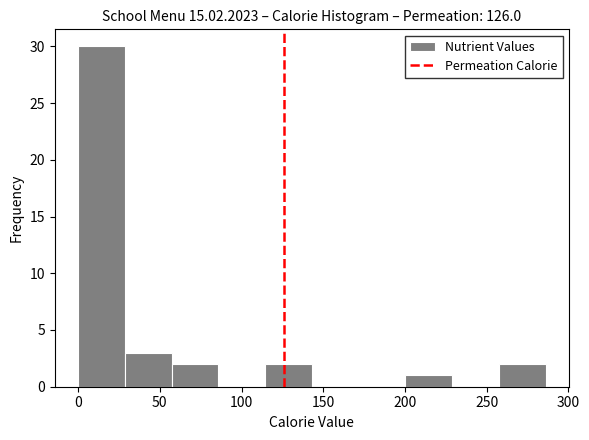

How tall is the bar that spans 115 to 145 on the x-axis? Neither the bar edges nor the heights are printed on the chart, so give them approximately, as read against the axes.

2